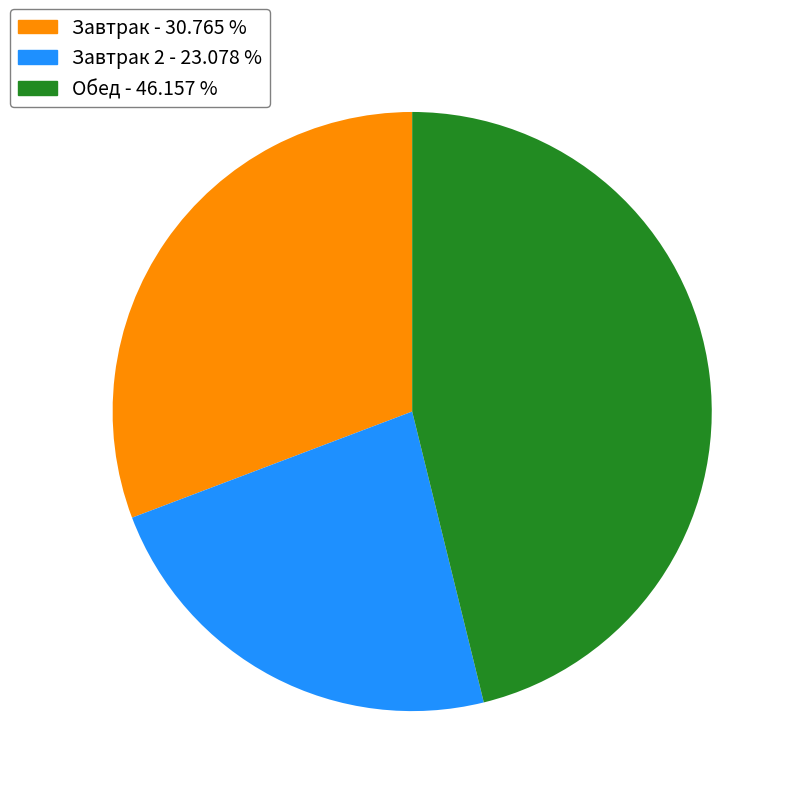

How many slices are in this pie chart?

3